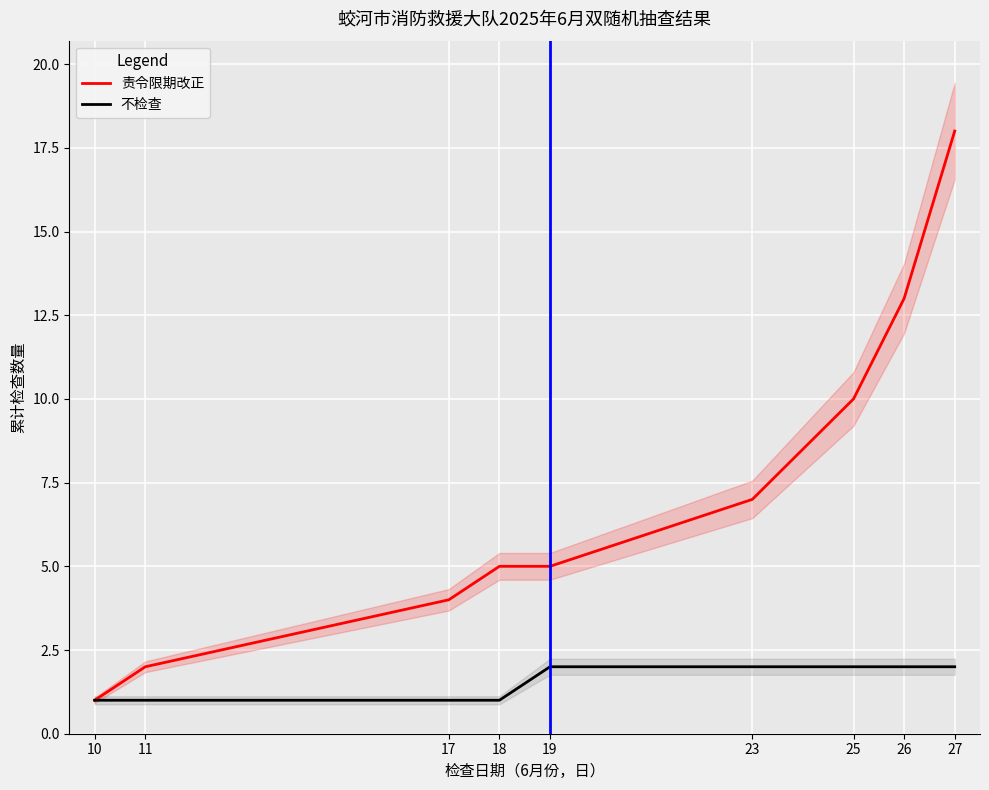

Which series has the widest spread of values?

责令限期改正